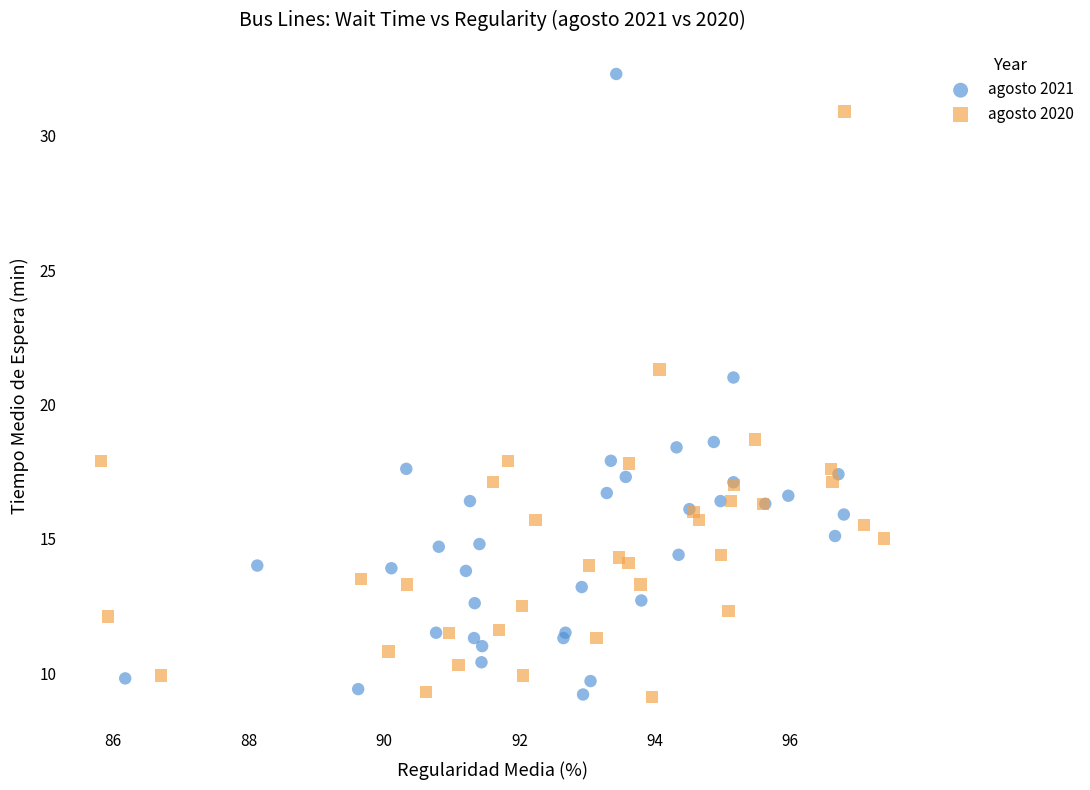

Which series has the widest spread of Y values?

agosto 2021